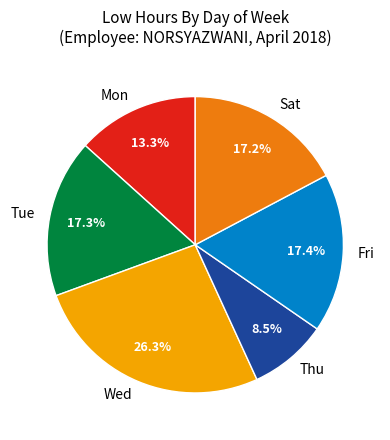

To the nearest percent, what is the average slice percentage?

17%